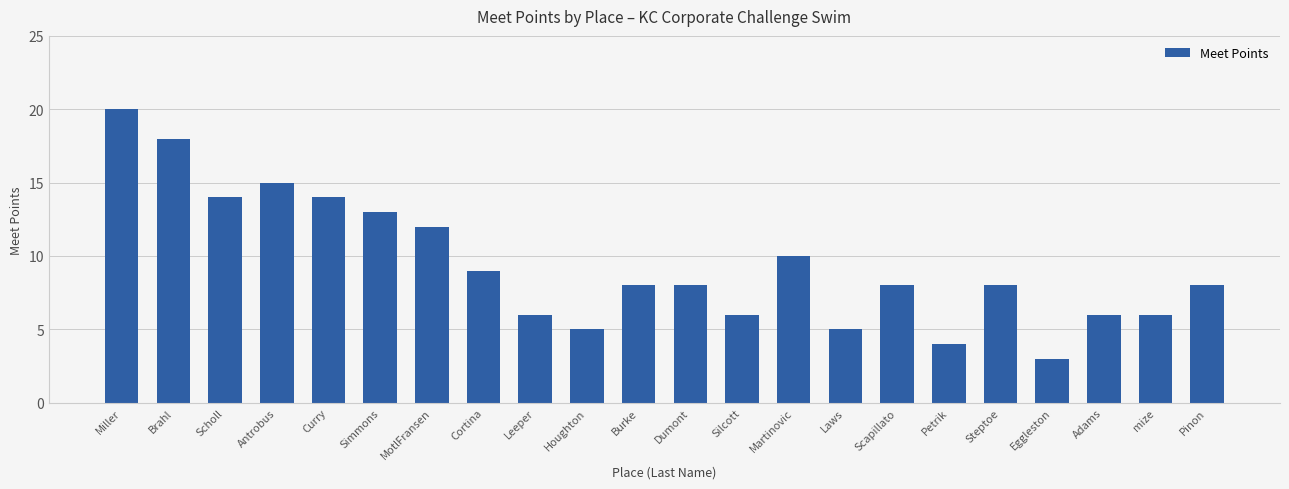

What is the value of the 5th bar from the left?

14